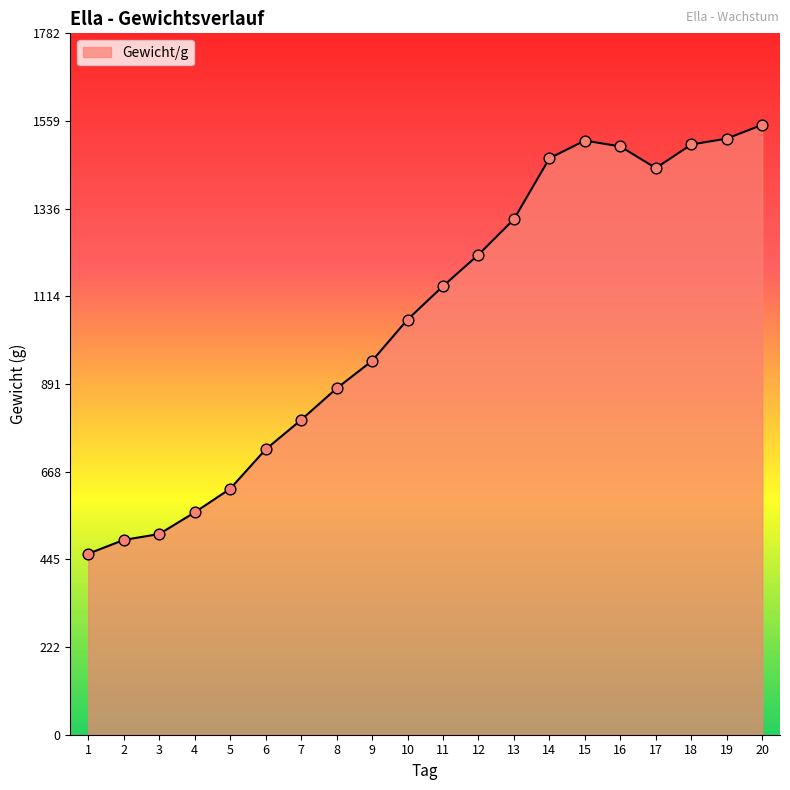

What is the ratio of the value at 14 to the value at 7?

1.8